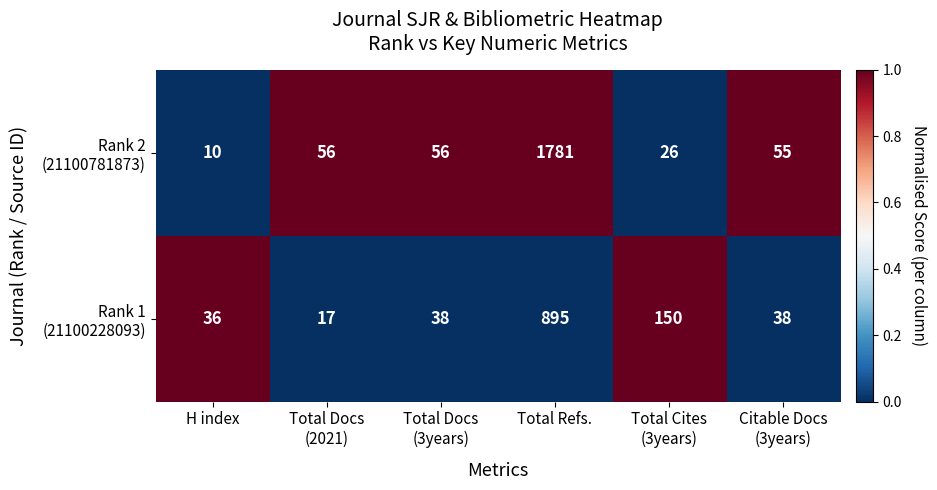

What is the total value across all series at Total Refs.?

2676